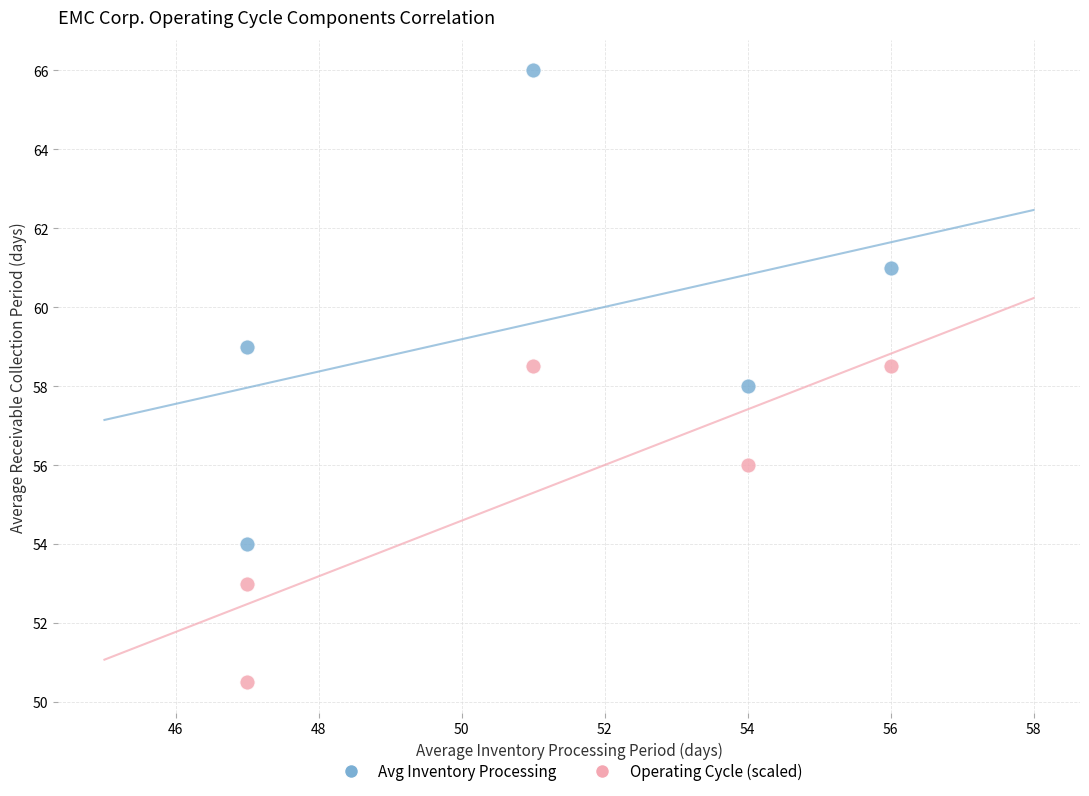

Across all data points, what is the range of Y values (max minus min)?

15.5